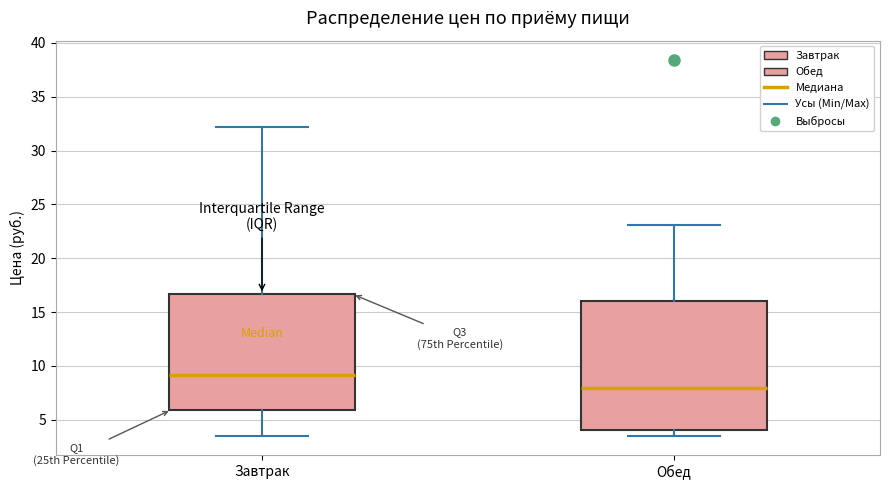

Which box's median line is the lowest?

Обед